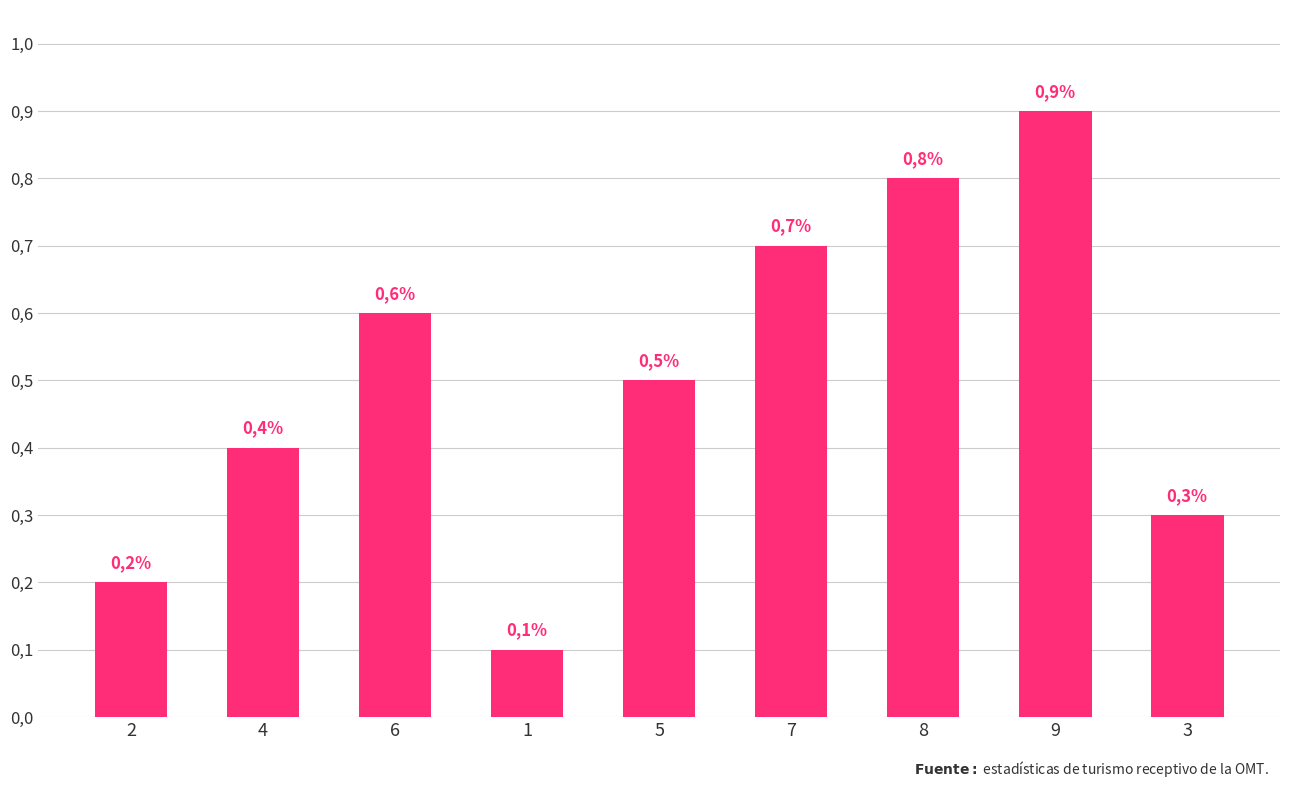

What is the sum of all values?

45